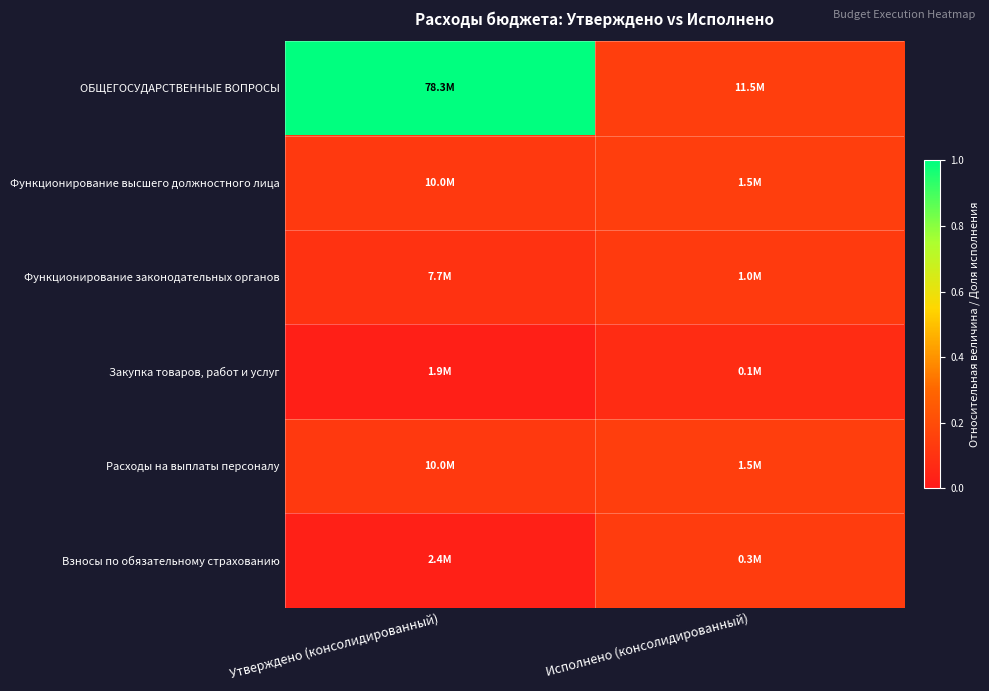

Reading left to right, what are all the values shown in this chart?

ОБЩЕГОСУДАРСТВЕННЫЕ ВОПРОСЫ: Утверждено (консолидированный)=1.0	Исполнено (консолидированный)=0.1
Функционирование высшего должностного лица: Утверждено (консолидированный)=0.1	Исполнено (консолидированный)=0.1
Функционирование законодательных органов: Утверждено (консолидированный)=0.1	Исполнено (консолидированный)=0.1
Закупка товаров, работ и услуг: Утверждено (консолидированный)=0.0	Исполнено (консолидированный)=0.1
Расходы на выплаты персоналу: Утверждено (консолидированный)=0.1	Исполнено (консолидированный)=0.1
Взносы по обязательному страхованию: Утверждено (консолидированный)=0.0	Исполнено (консолидированный)=0.1